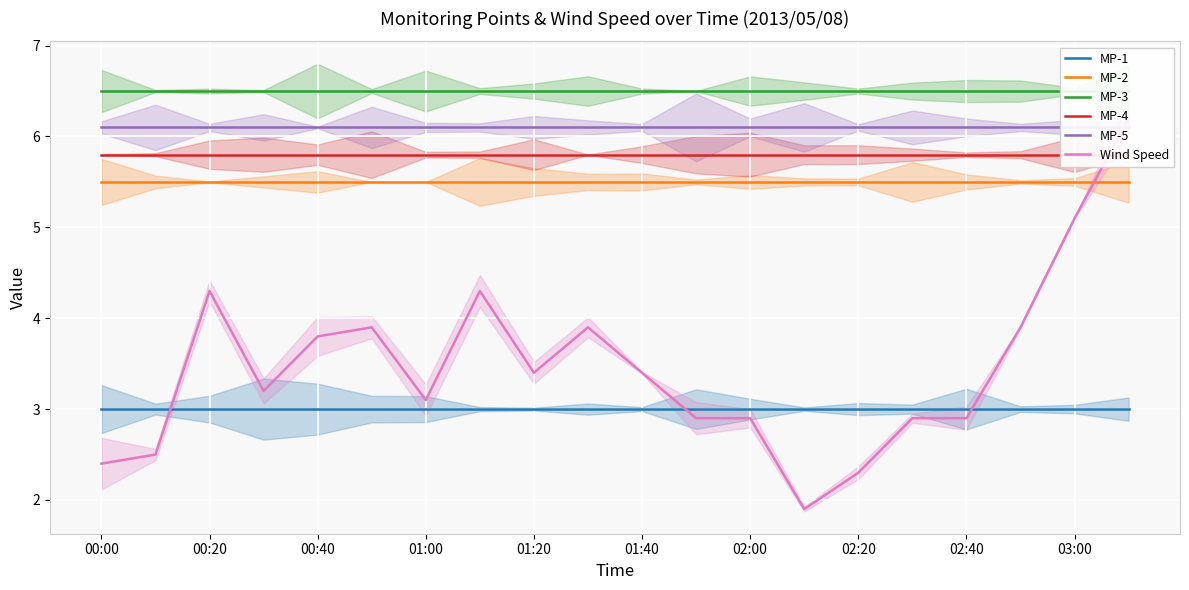

What is the average value of the MP-5 series?

6.1